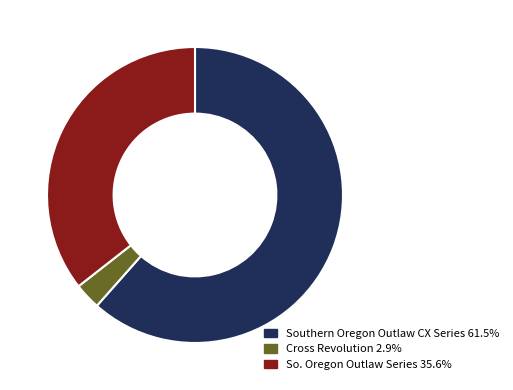

How many slices are in this pie chart?

3